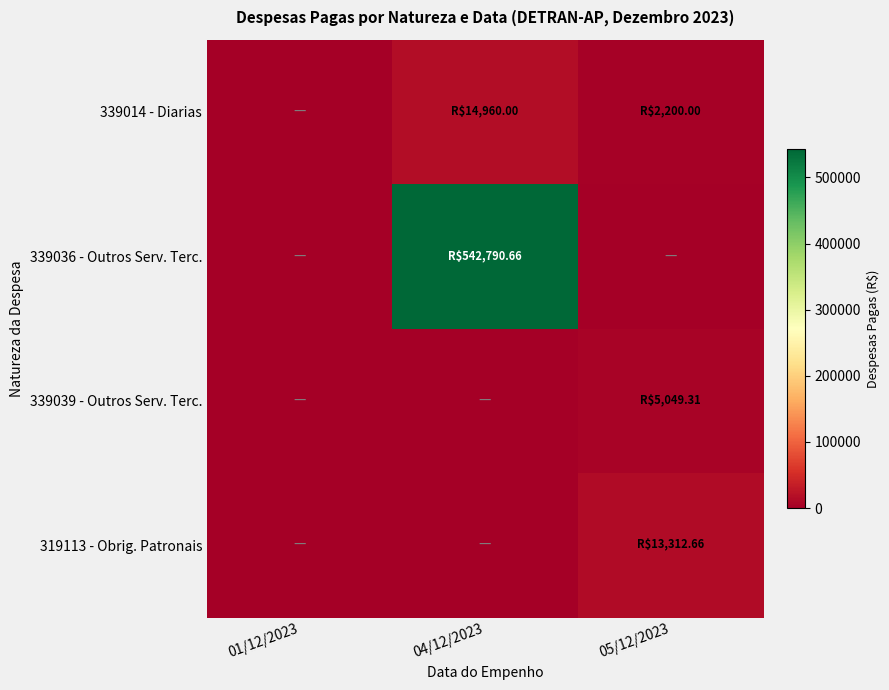

List the series in order of their peak value, lowest first.

339039 - Outros Serv. Terc., 319113 - Obrig. Patronais, 339014 - Diarias, 339036 - Outros Serv. Terc.